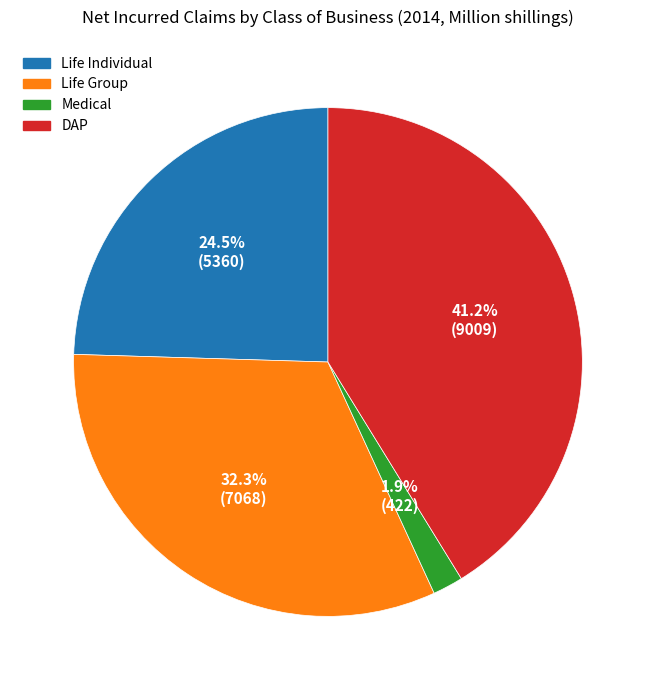

Is it true that Life Individual is 32% of the pie?

False